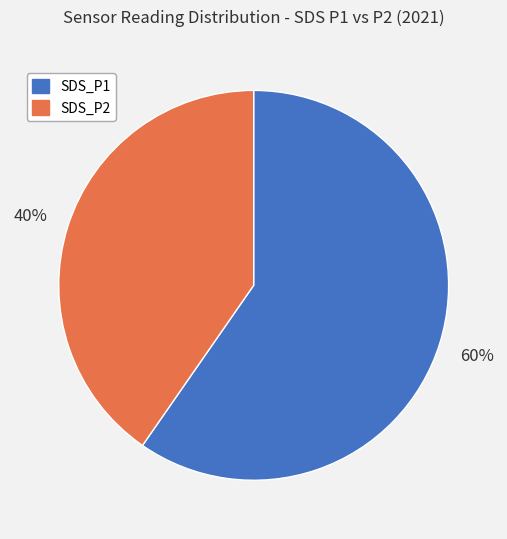

To the nearest percent, what percentage of the pie is SDS_P2?

40%